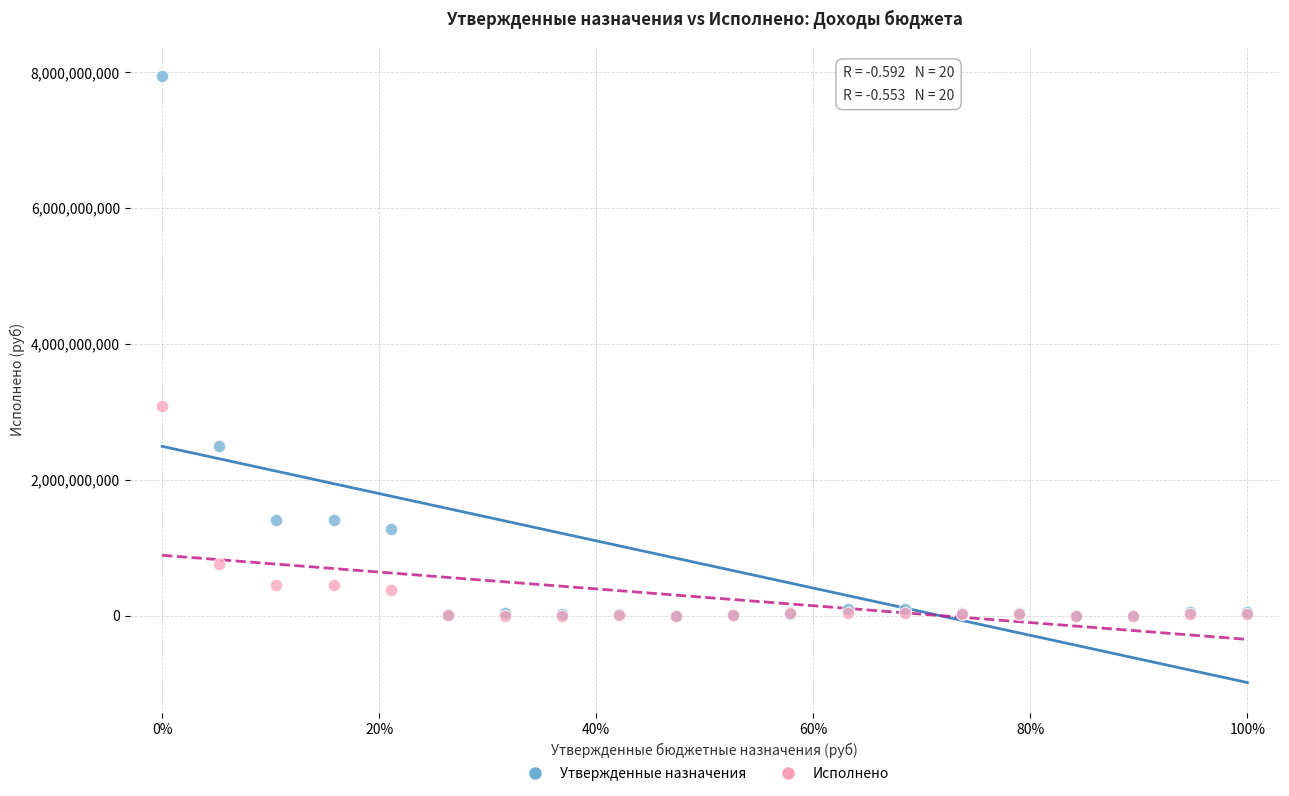

What are all the series names shown in the legend?

Утвержденные назначения, Исполнено